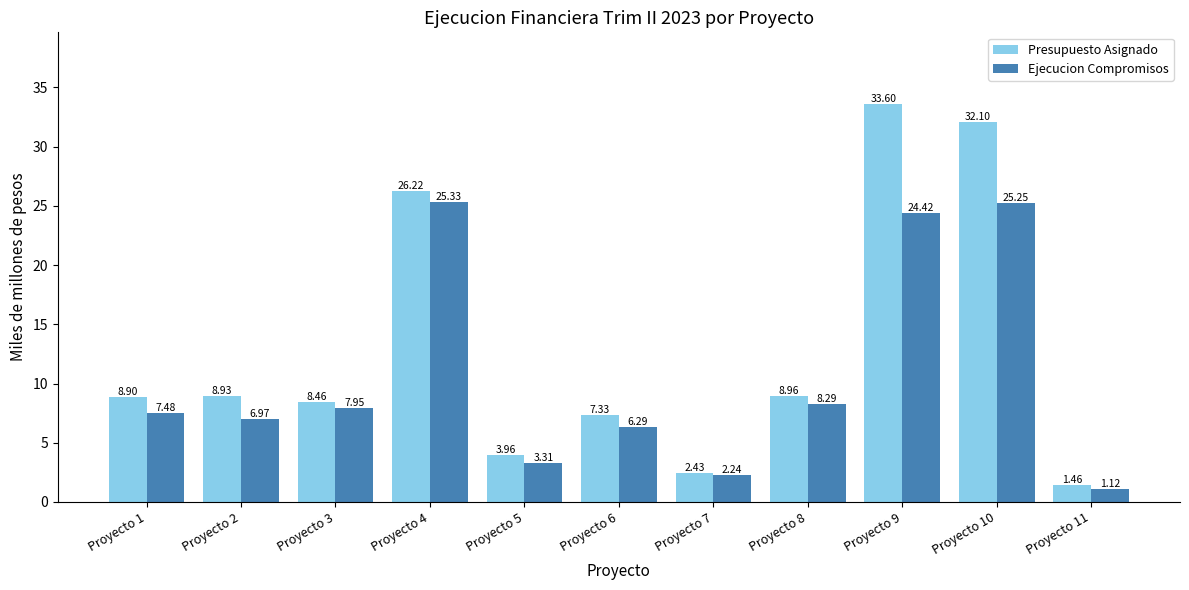

Between Proyecto 7 and Proyecto 9, which series saw the biggest shift?

Presupuesto Asignado